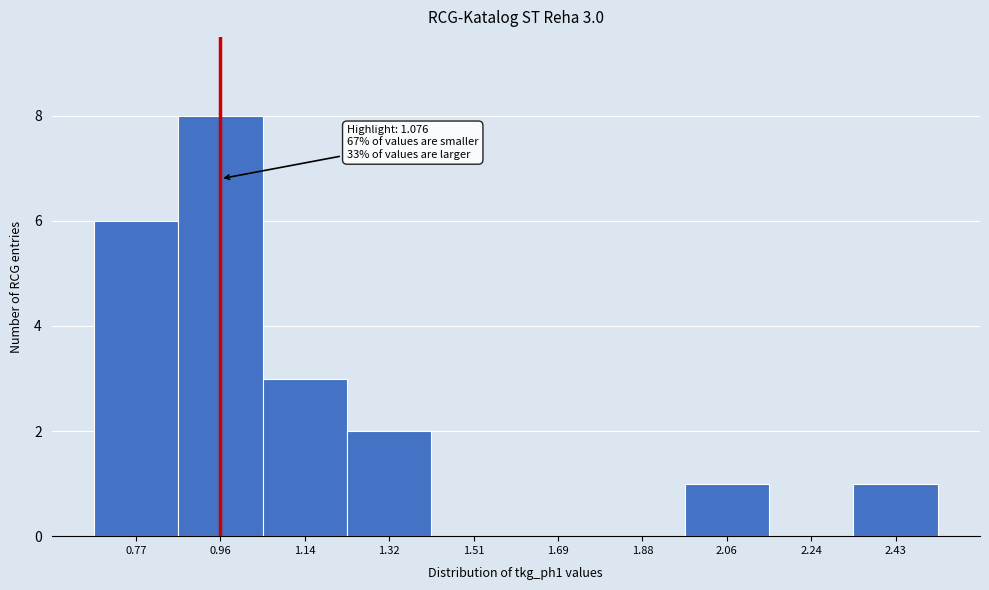

Reading left to right, list all the values displayed in this chart.

0.77=6	0.96=8	1.14=3	1.32=2	1.51=0	1.69=0	1.88=0	2.06=1	2.24=0	2.43=1